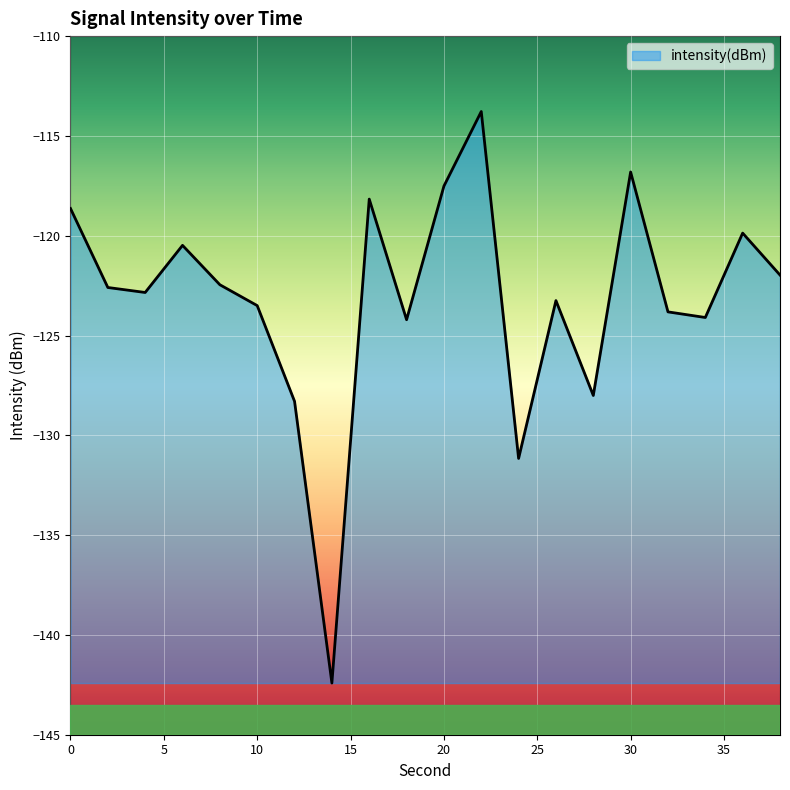

What is the maximum value shown in the chart?

-113.8